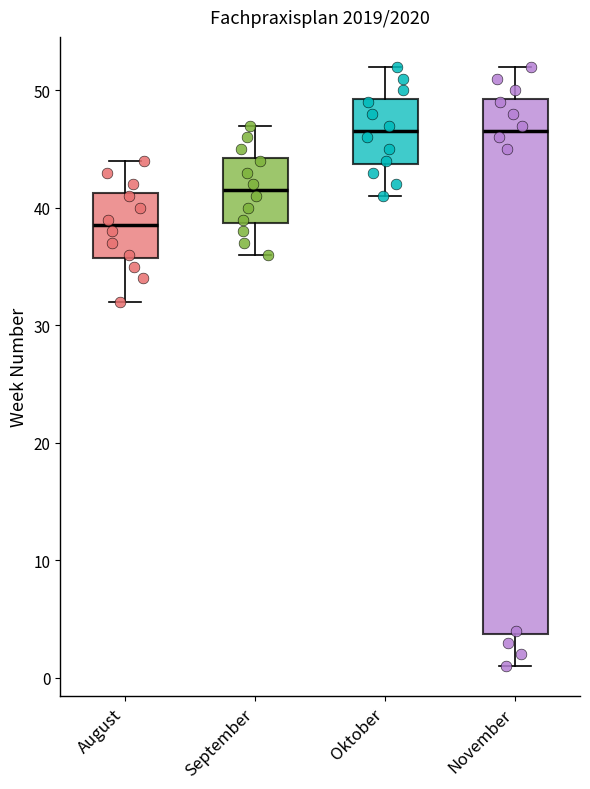

Which box is the tallest, from its lower edge to its upper edge?

November